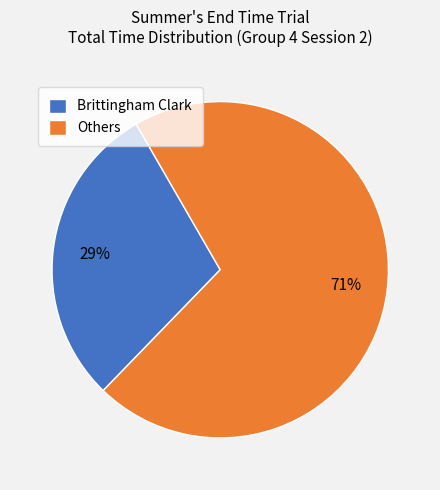

The Others slice represents 56% of the pie. True or false?

False